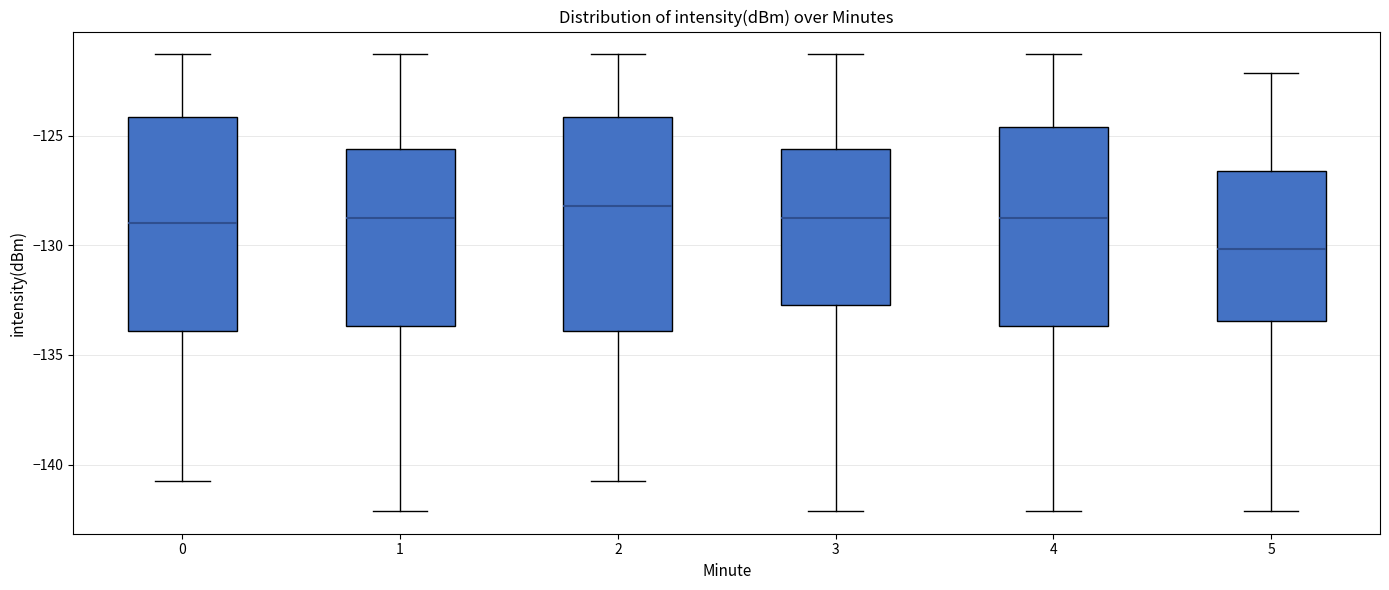

Reading left to right, transcribe this box plot: for each box, give where its median line is, the range the box spans, and where its two whiskers end, as read against the y-axis. The values are not printed on the chart, so give them approximately, as read against the axis.

0: median -129.0, box -134.0 to -124.0, whiskers -140.5 to -121.5
1: median -129.0, box -133.5 to -125.5, whiskers -142.0 to -121.5
2: median -128.0, box -134.0 to -124.0, whiskers -140.5 to -121.5
3: median -129.0, box -132.5 to -125.5, whiskers -142.0 to -121.5
4: median -129.0, box -133.5 to -124.5, whiskers -142.0 to -121.5
5: median -130.0, box -133.5 to -126.5, whiskers -142.0 to -122.0